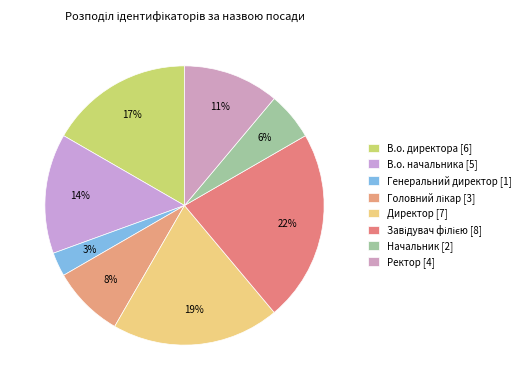

Count the number of slices in the pie.

8